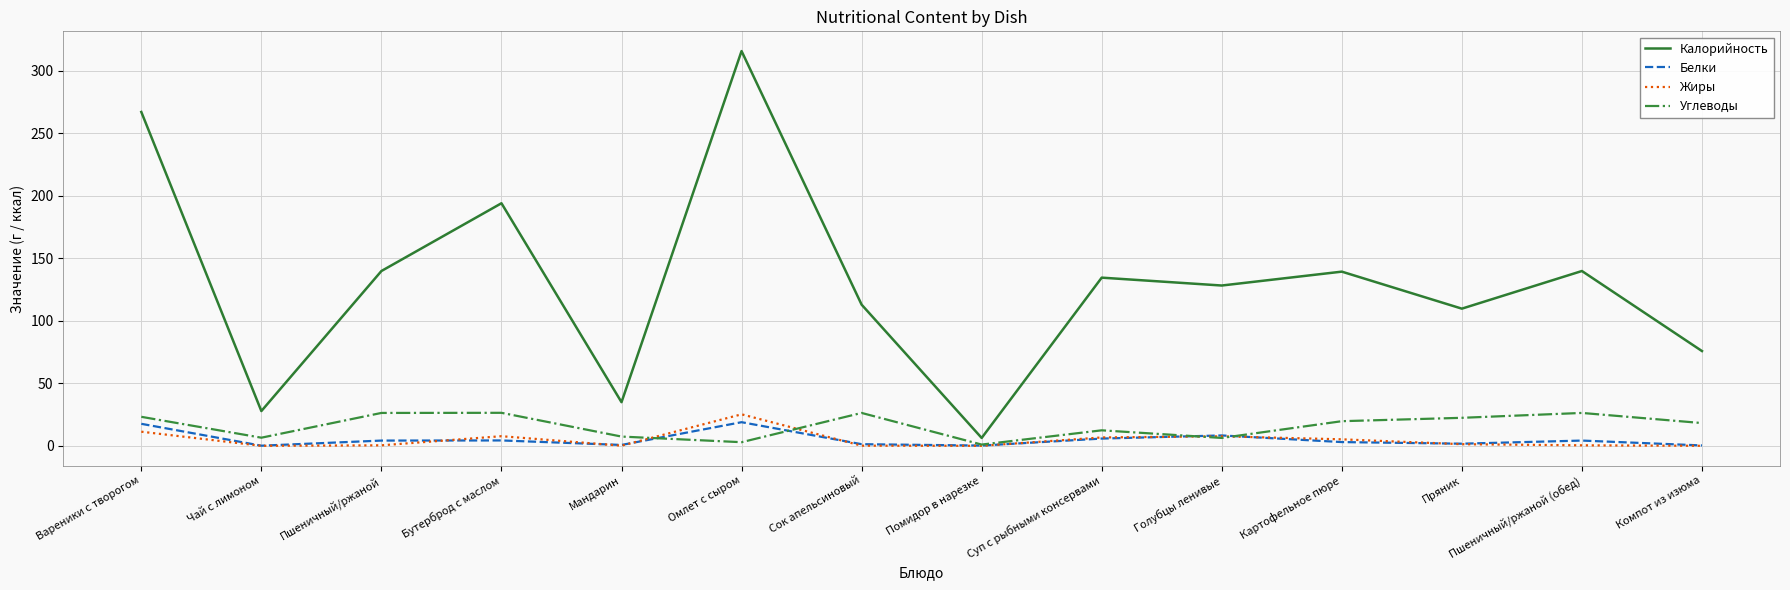

What is the difference between the maximum and minimum values in the Калорийность series?

309.4